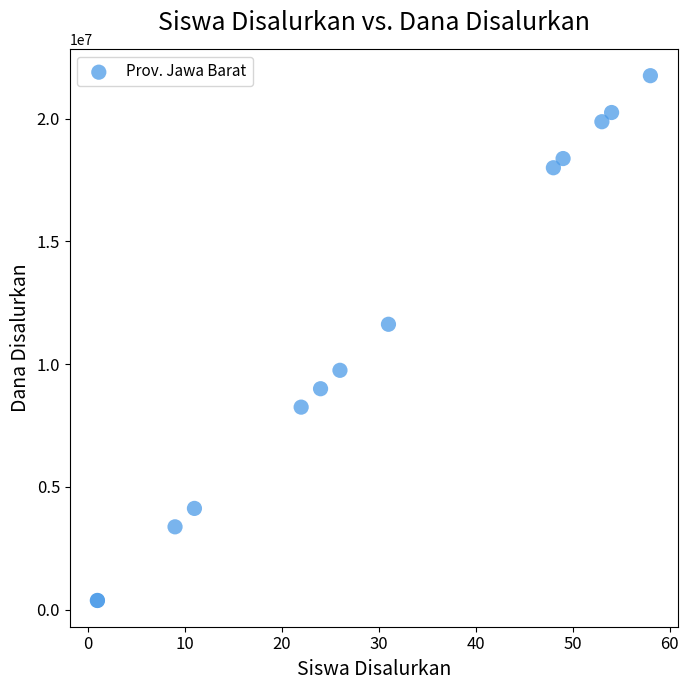

What Y value in the scatter plot is closest to 11062500?

11625000